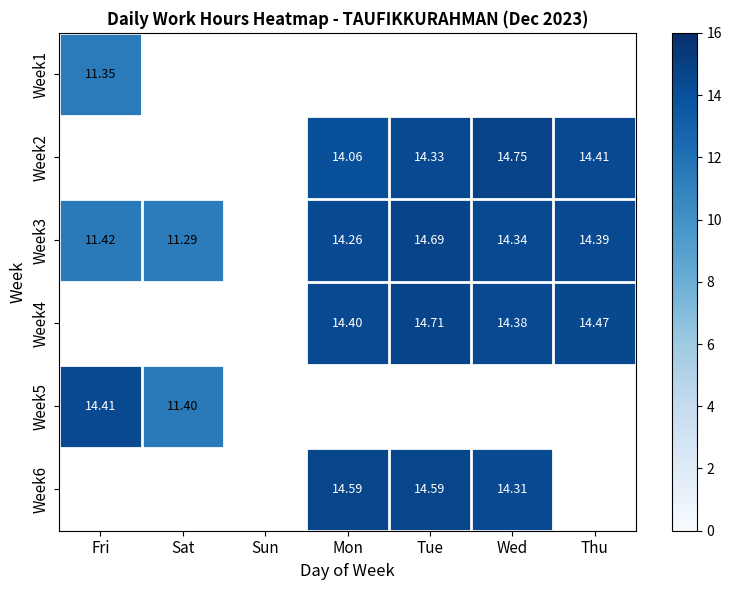

Which label corresponds to the largest value in the chart?

Wed